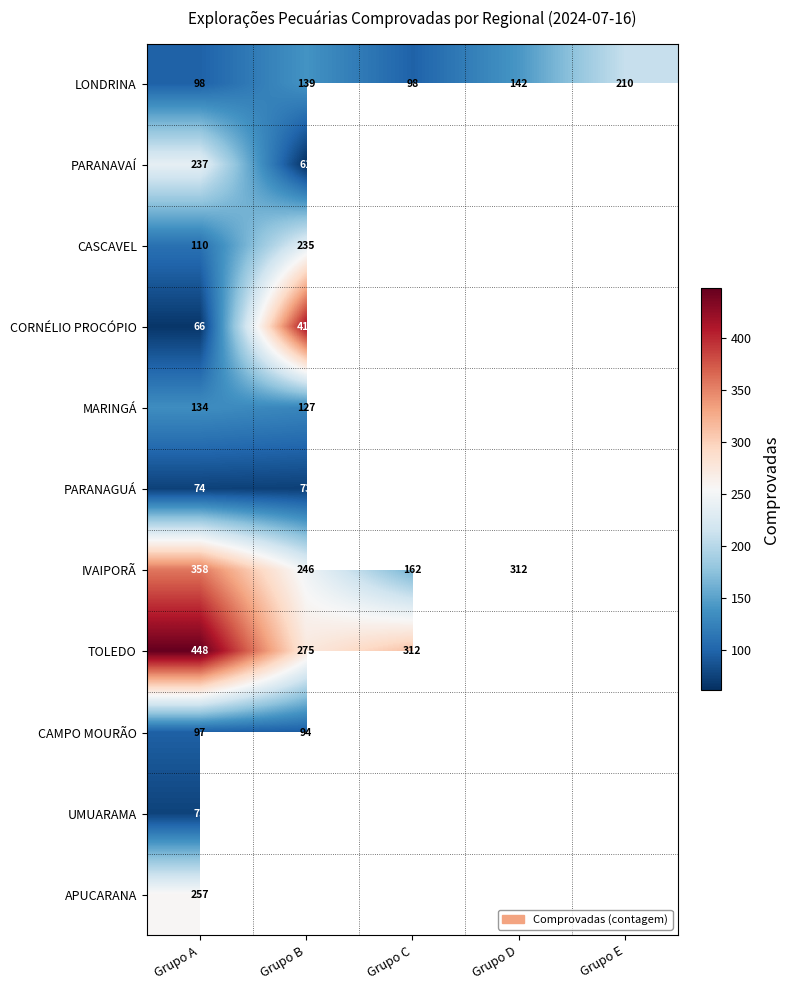

What is the difference between the highest and lowest values at Grupo A?

382